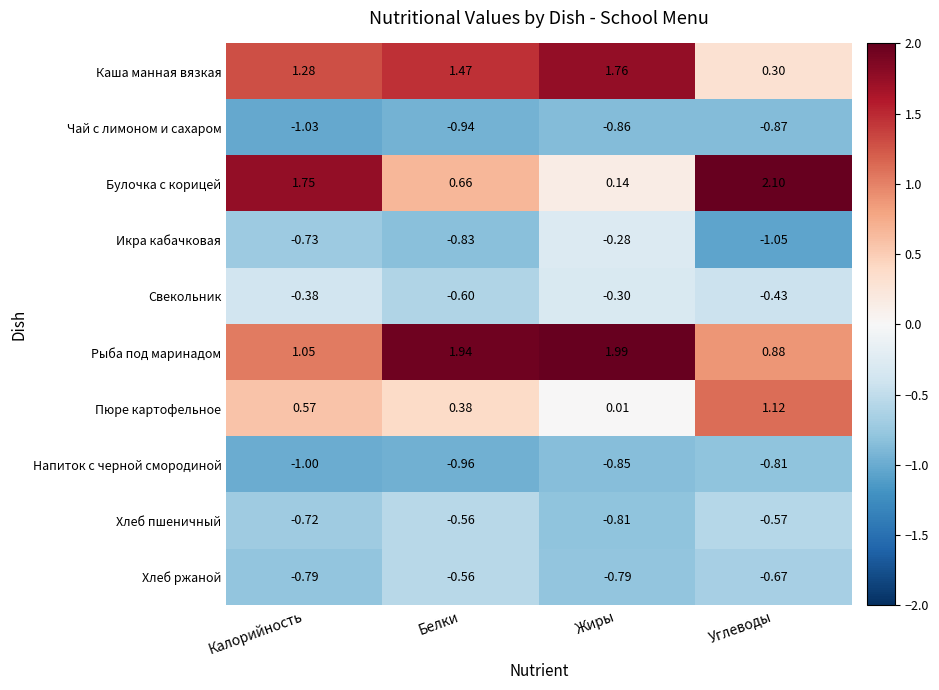

At which label is Свекольник closest to 0?

Жиры